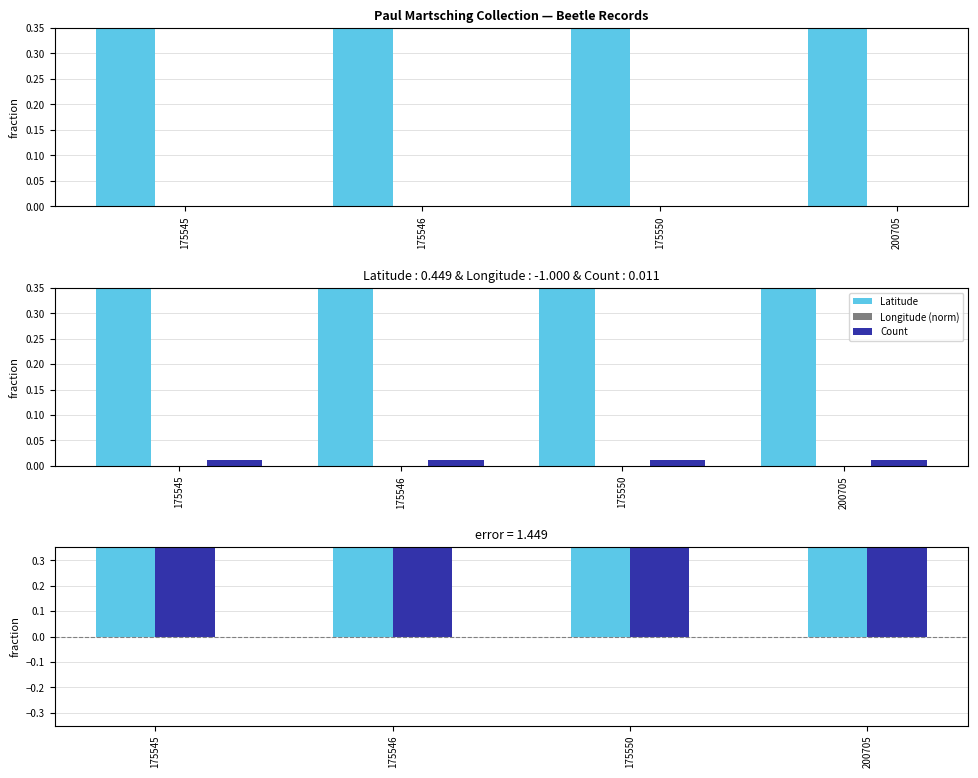

What is the minimum value shown in the chart?

-1.0